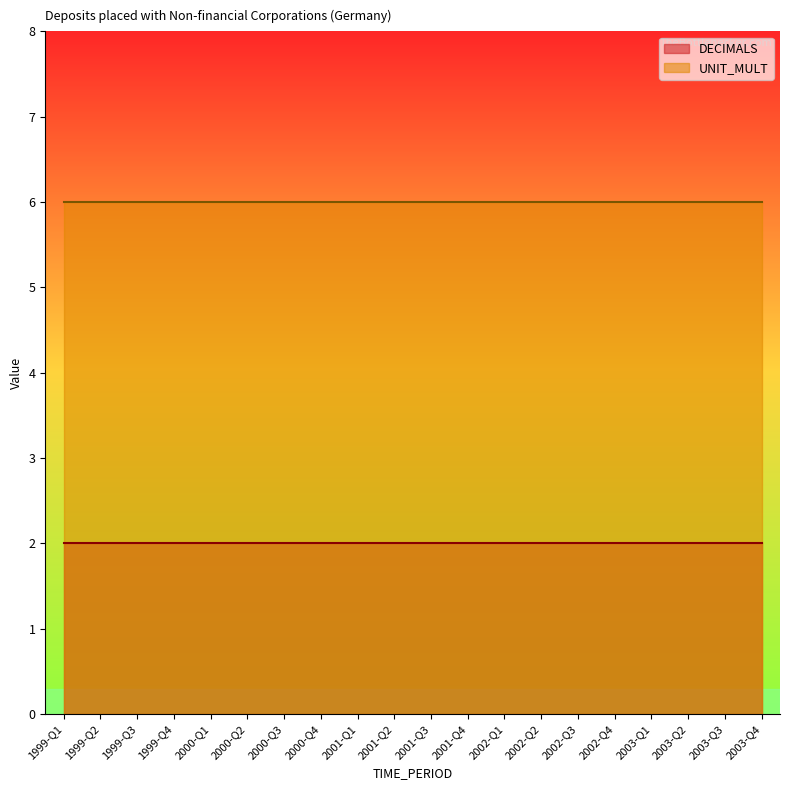

Is the value of DECIMALS at 1999-Q4 greater than the value of UNIT_MULT at 1999-Q4?

No